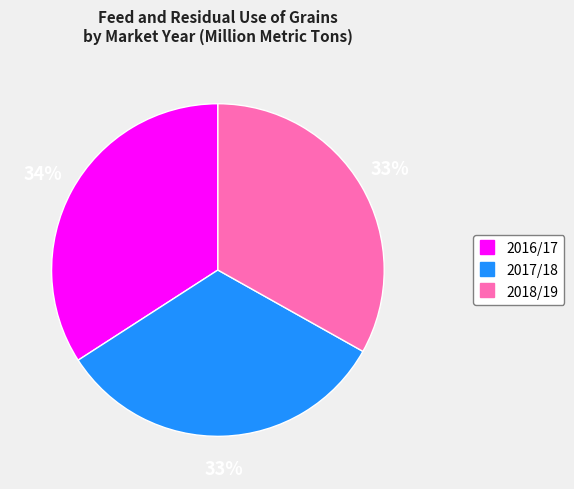

What is the ratio of the value at 2017/18 to the value at 2018/19?

1.0